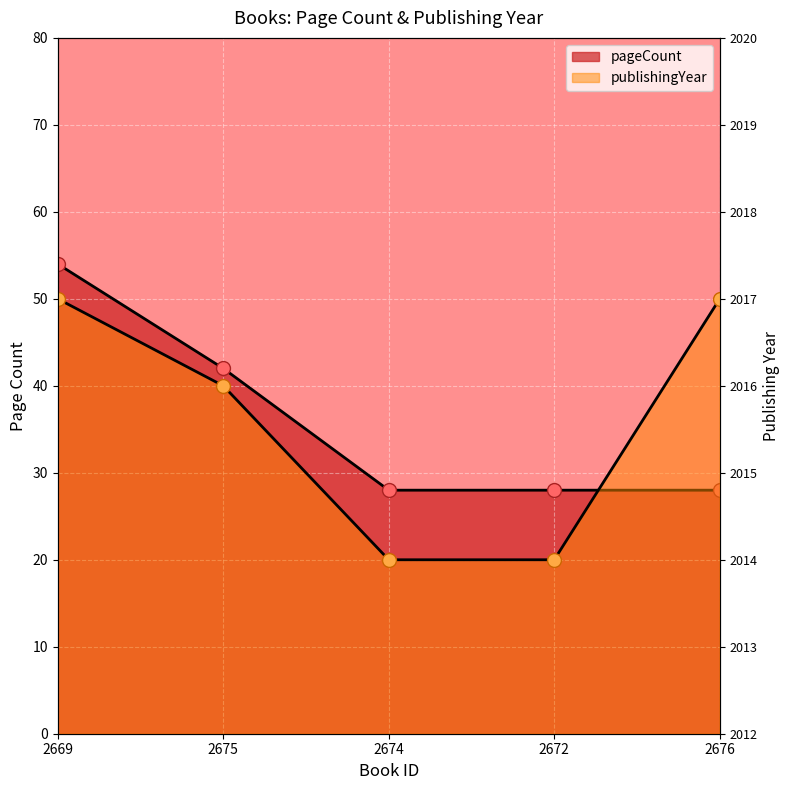

What is the value of the publishingYear point at the 2nd from the left?

2016